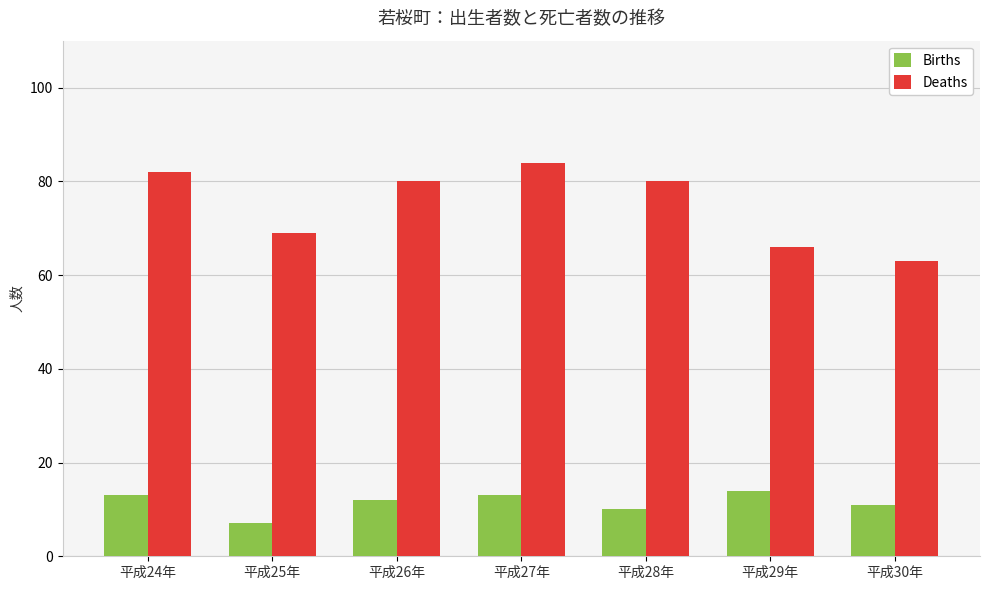

Which series has the widest spread of values?

Deaths